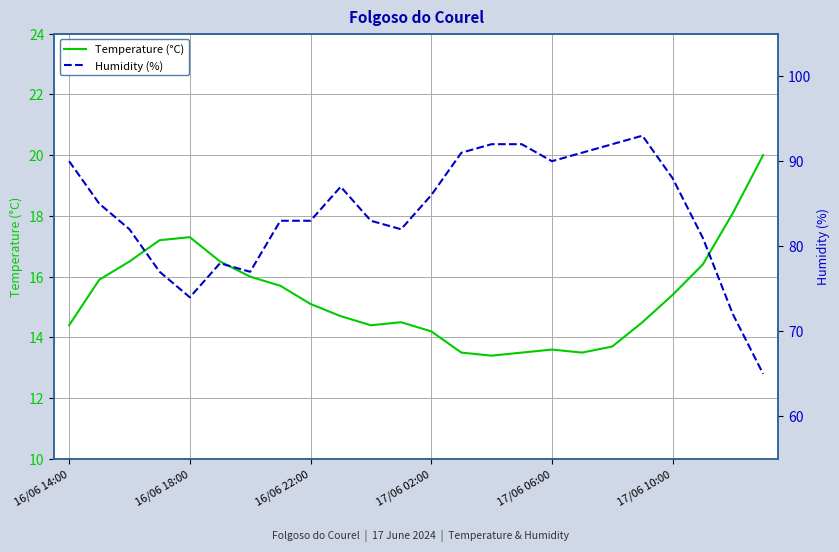

True or false: Humidity (%) has more than 1 points higher than both neighbors.

True